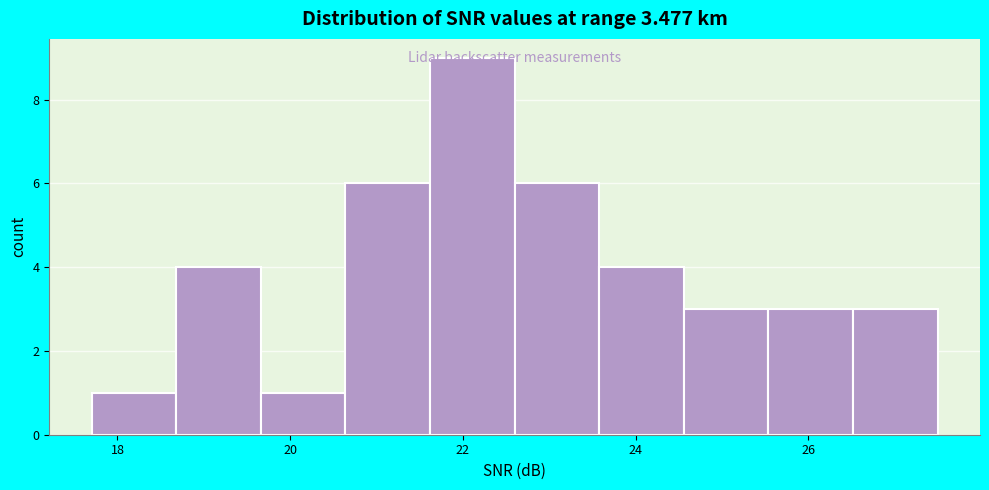

Reading left to right, transcribe this chart: for each bar, give the range it covers on the x-axis and its height. Neither the bar edges nor the heights are printed on the chart, so give them approximately, as read against the axes.

17.70 to 18.68: 1
18.68 to 19.66: 4
19.66 to 20.64: 1
20.64 to 21.62: 6
21.62 to 22.60: 9
22.60 to 23.58: 6
23.58 to 24.56: 4
24.56 to 25.54: 3
25.54 to 26.52: 3
26.52 to 27.50: 3